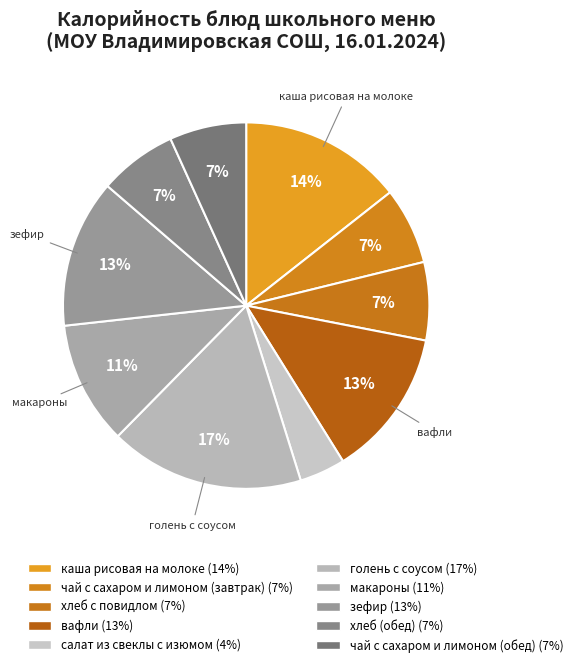

Count the number of slices in the pie.

10